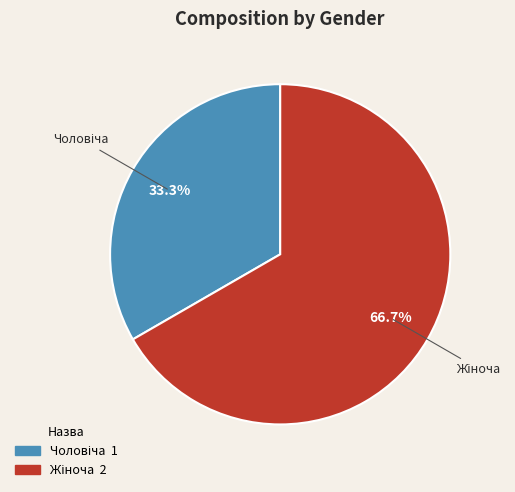

Is there any slice that represents more than half of the pie?

Yes